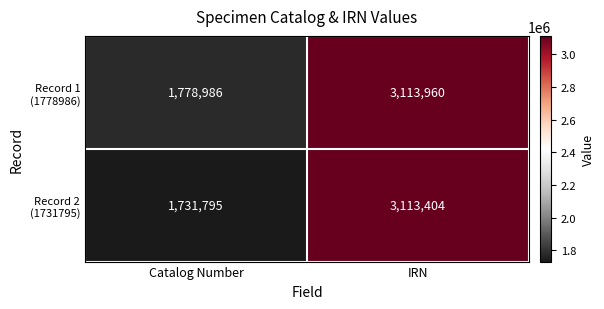

What is the difference between the highest and lowest values at Catalog Number?

47191